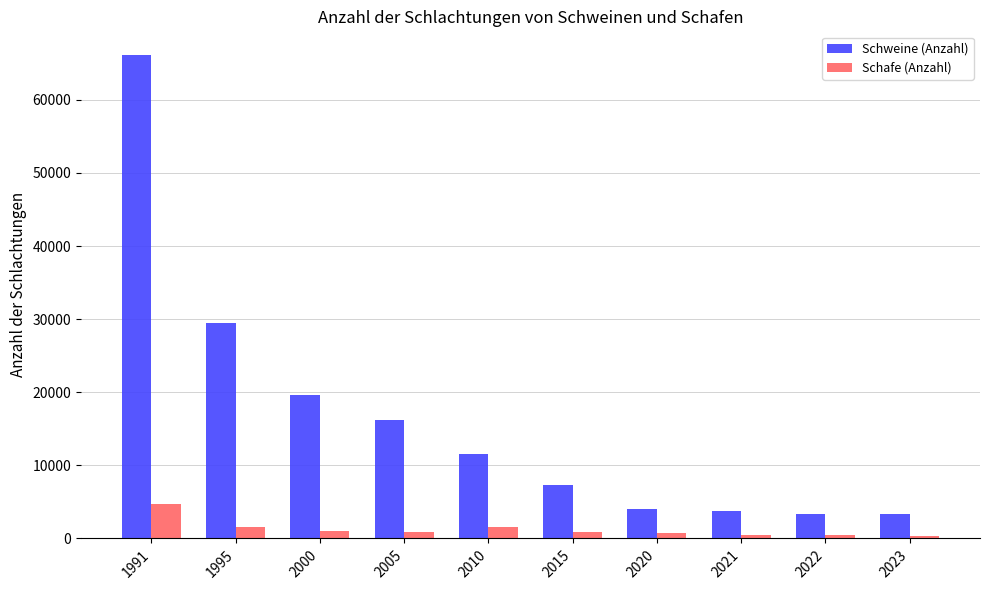

The value of Schweine (Anzahl) at 2020 is 1018. True or false?

False